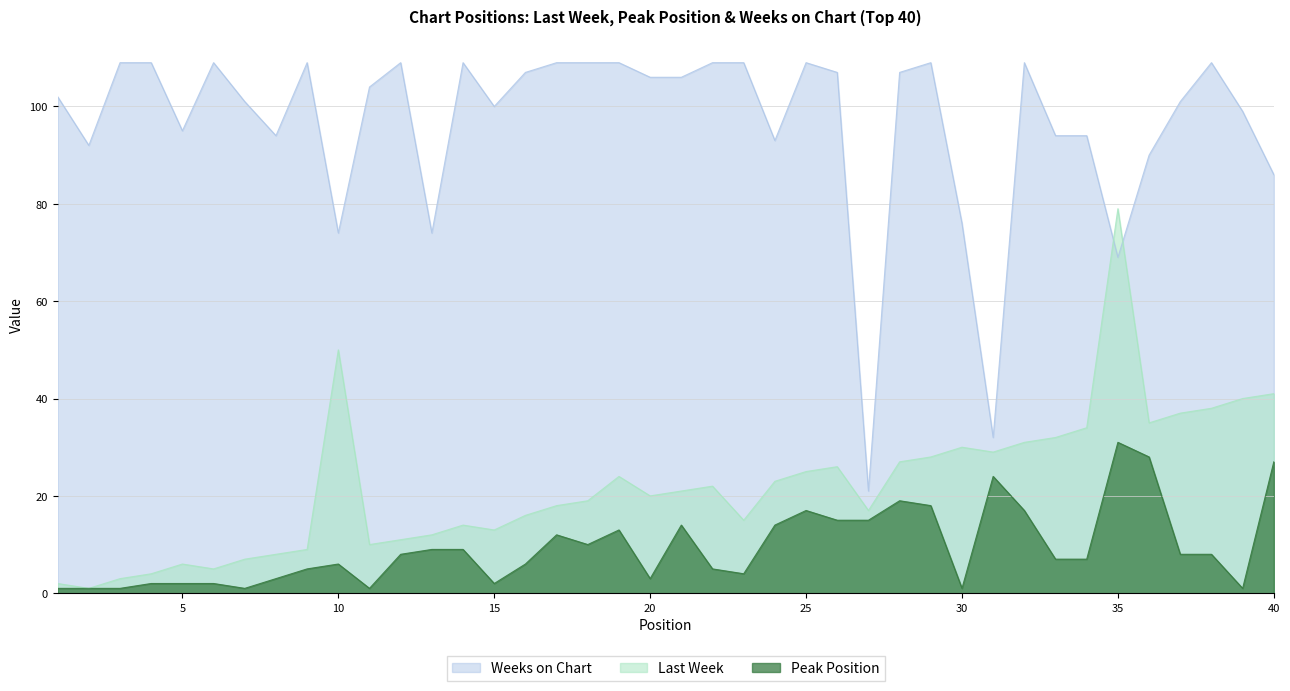

Between which two adjacent categories do Weeks on Chart and Last Week first intersect?

34 and 35